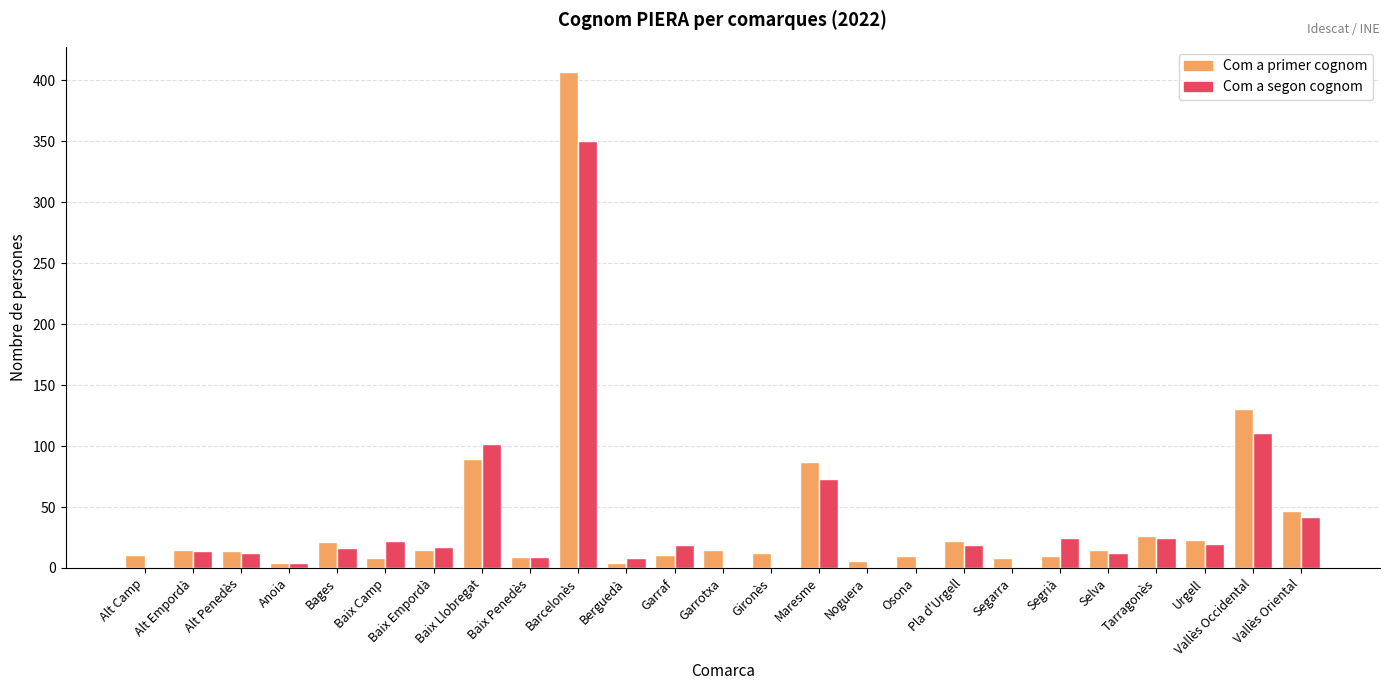

Which series changed the most between Noguera and Tarragonès?

Com a segon cognom